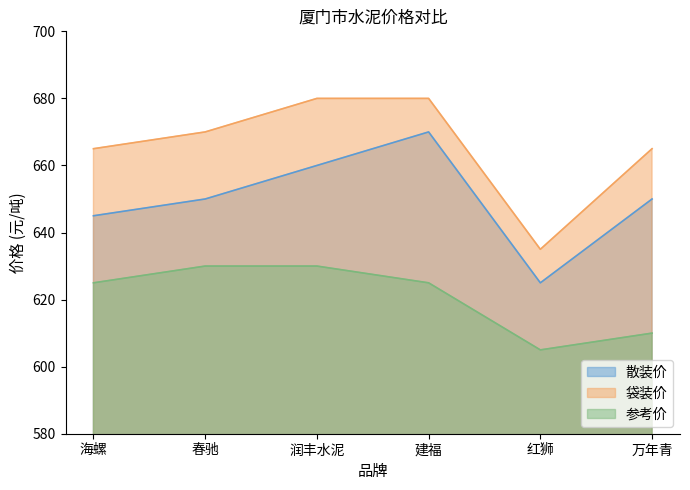

Does the chart display data point markers on the line(s)?

No